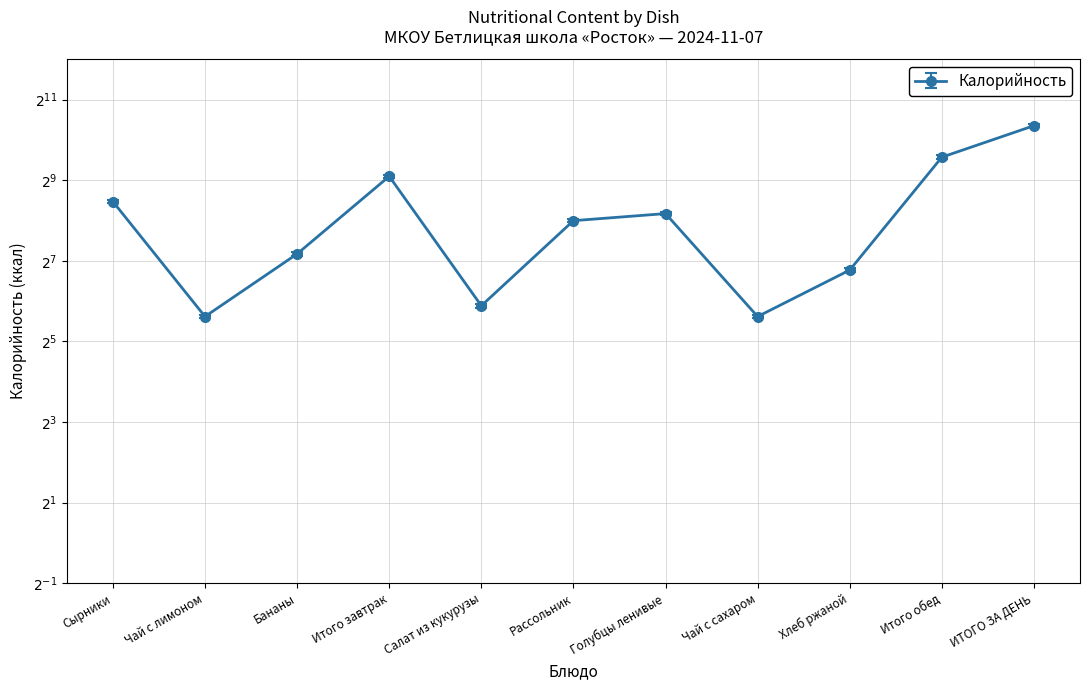

How many interior local peaks (higher than both neighbors) does the data have?

2